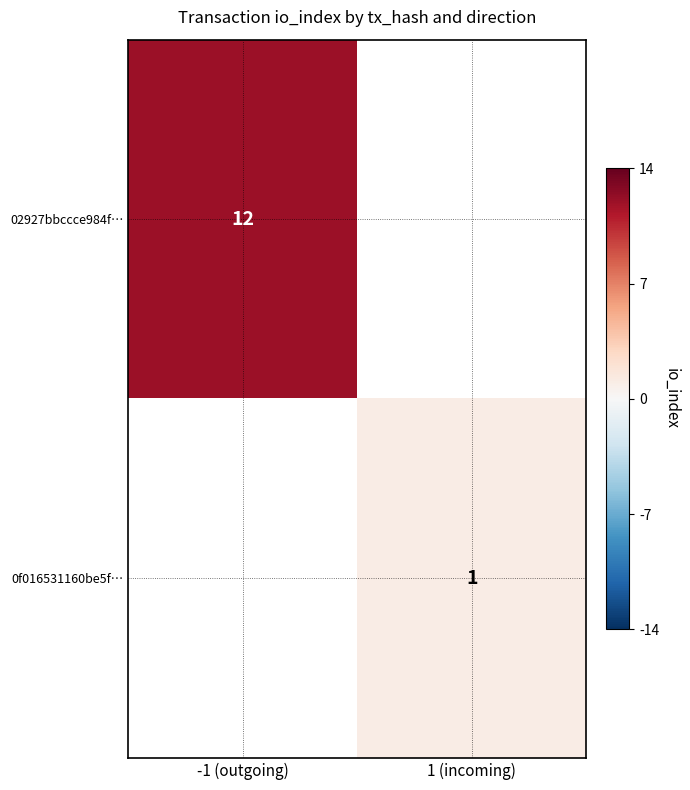

True or false: 02927bbccce984f… has a value of 12 at -1 (outgoing).

True